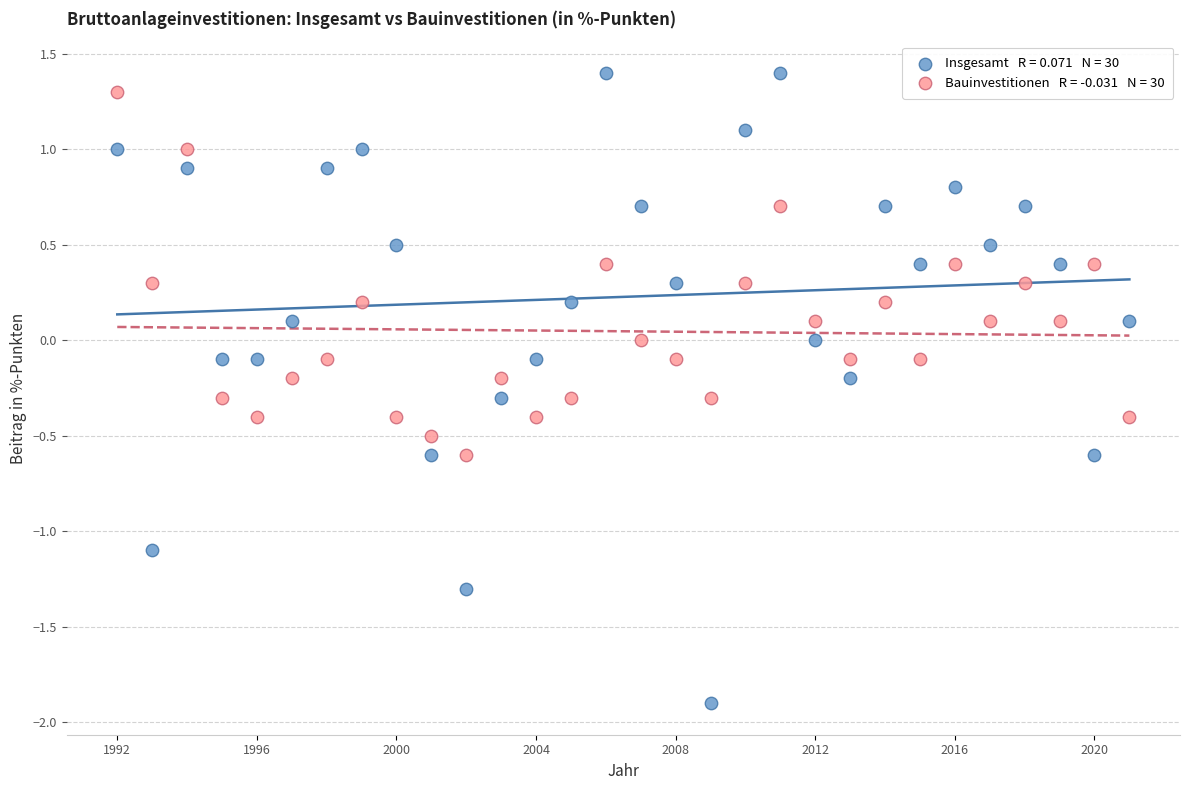

Across all data points, what is the range of Y values (max minus min)?

3.3